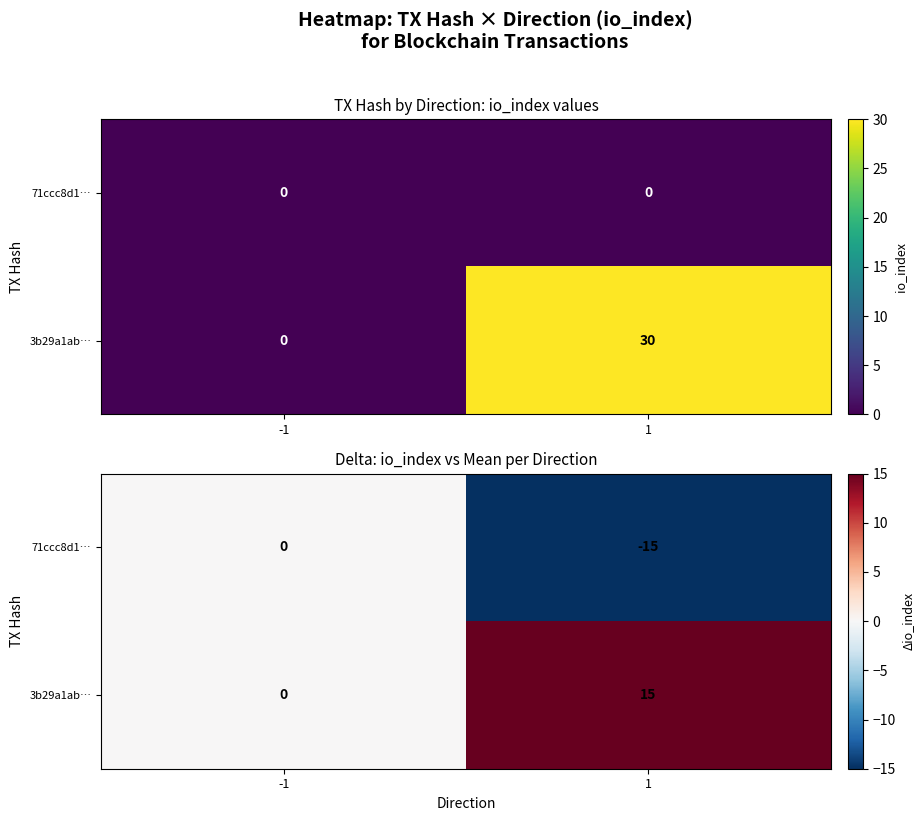

What is the sum of all 3b29a1ab… values?

15